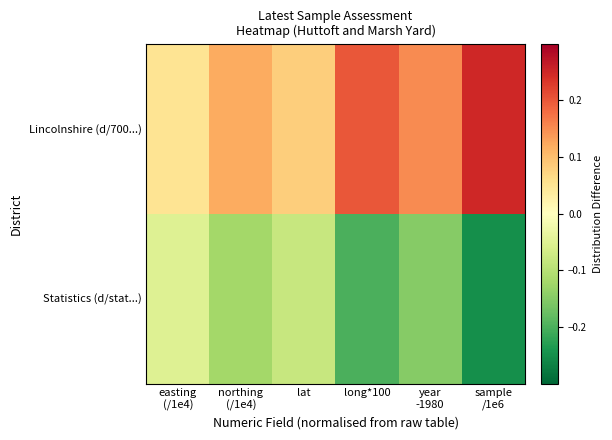

List the series in order of their overall mean, highest first.

Lincolnshire (d/700...), Statistics (d/stat...)